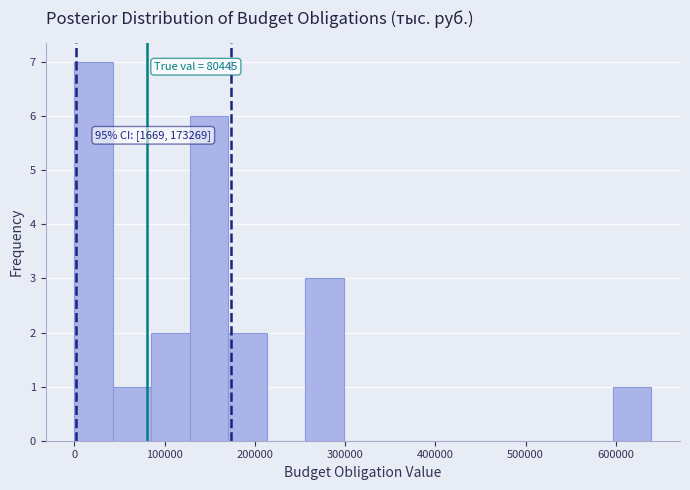

Over which range of the x-axis is the bar tallest?

0 to 40000